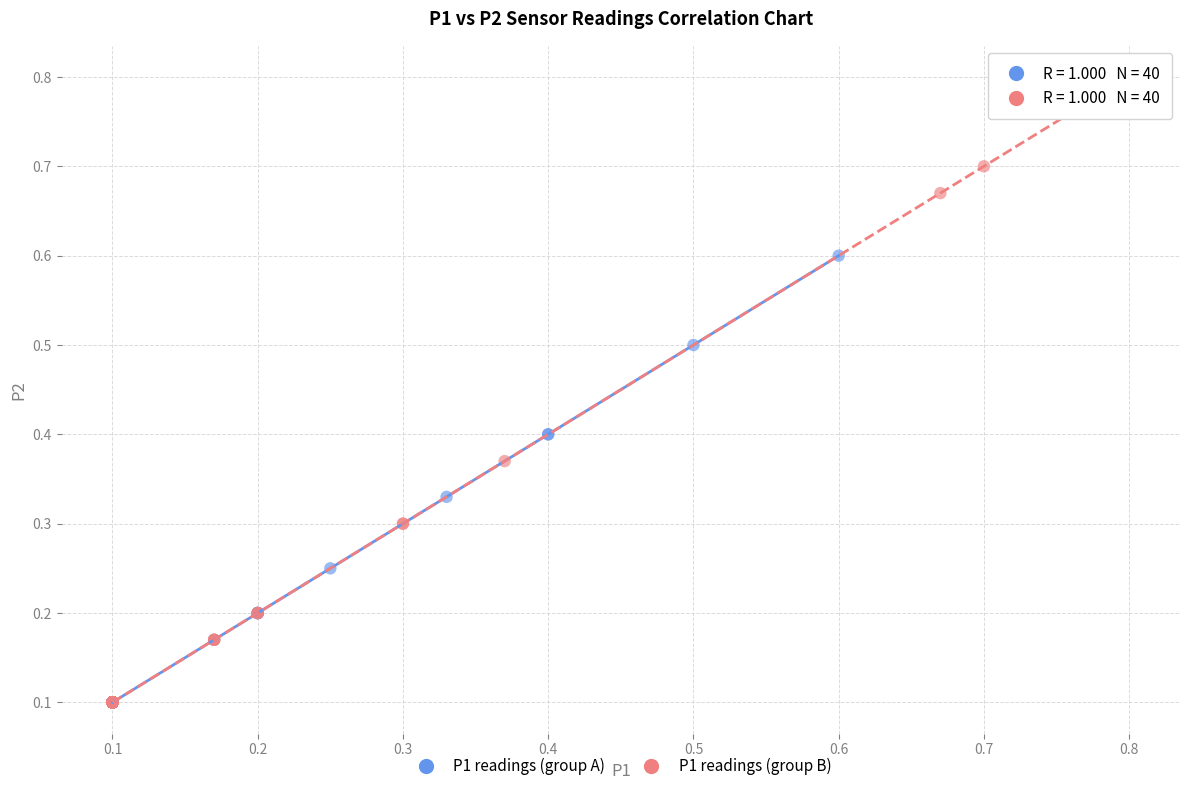

Which series reaches the maximum Y coordinate?

P1 readings (group B)